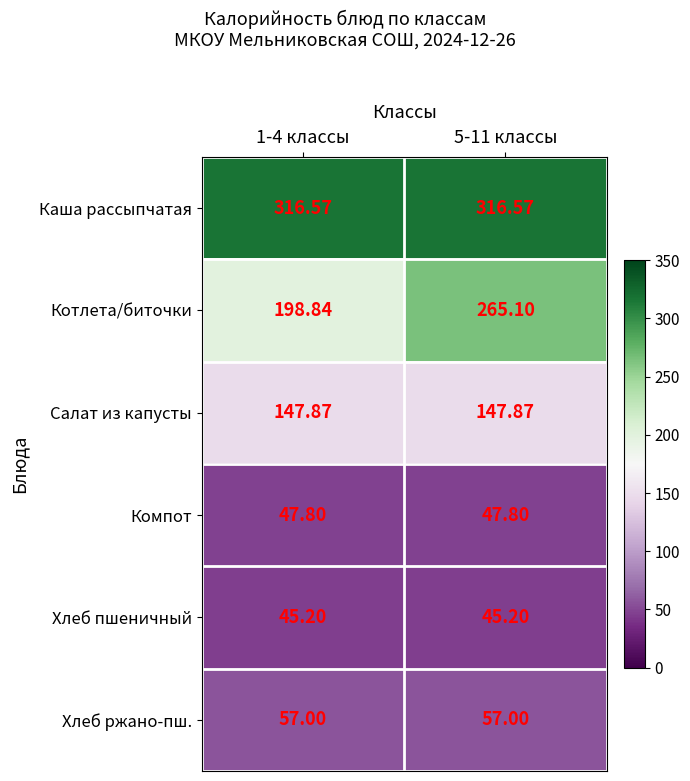

At how many categories does at least one series exceed 255?

2